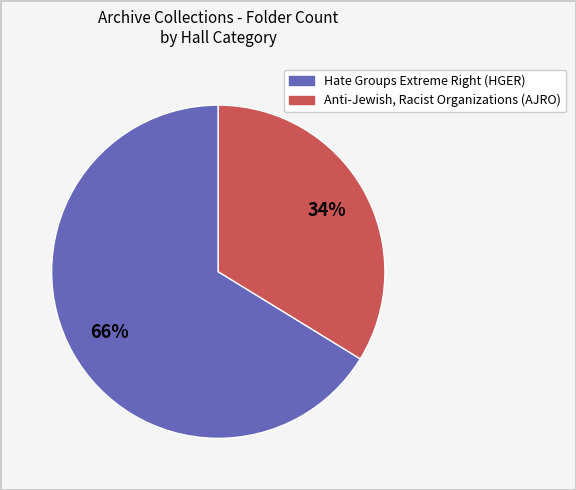

To the nearest percent, what is the difference between the largest and smallest slice percentages?

32%